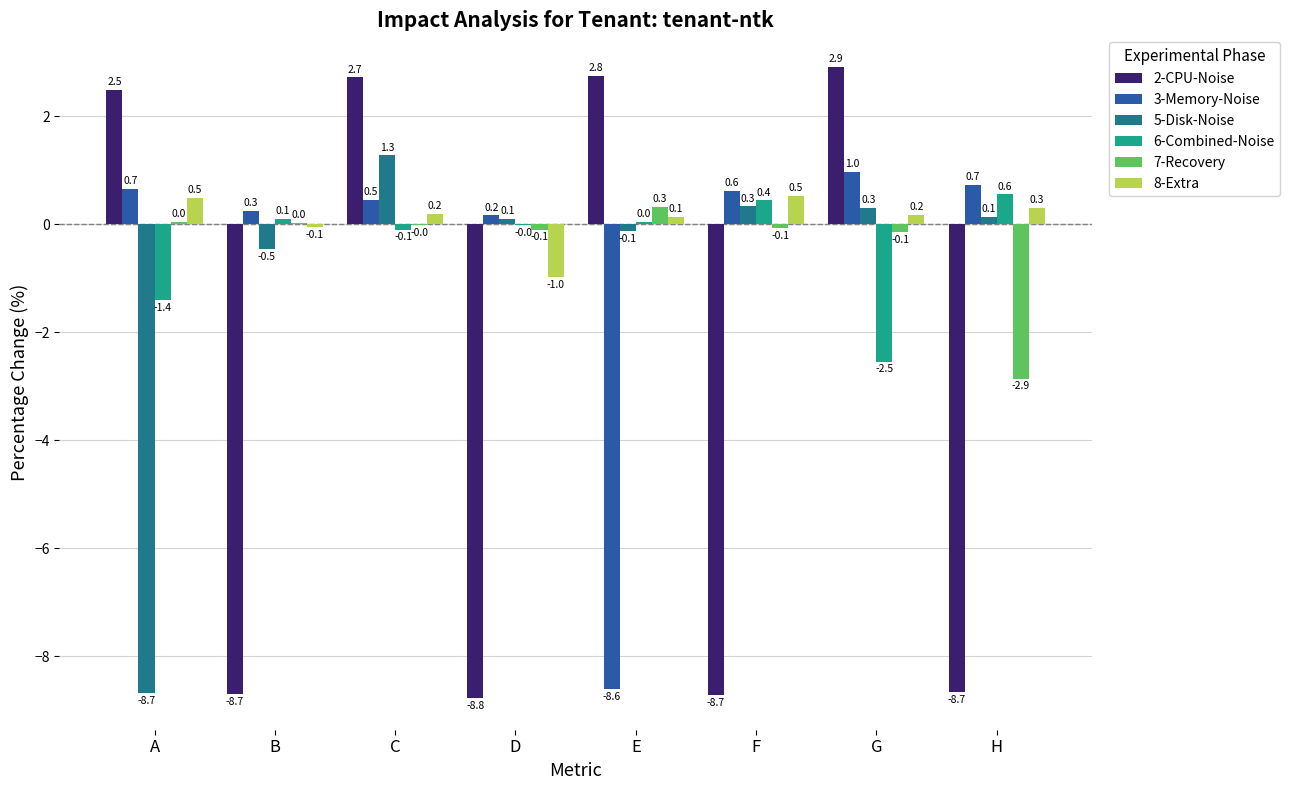

What is the sum of all 7-Recovery values?

-2.8